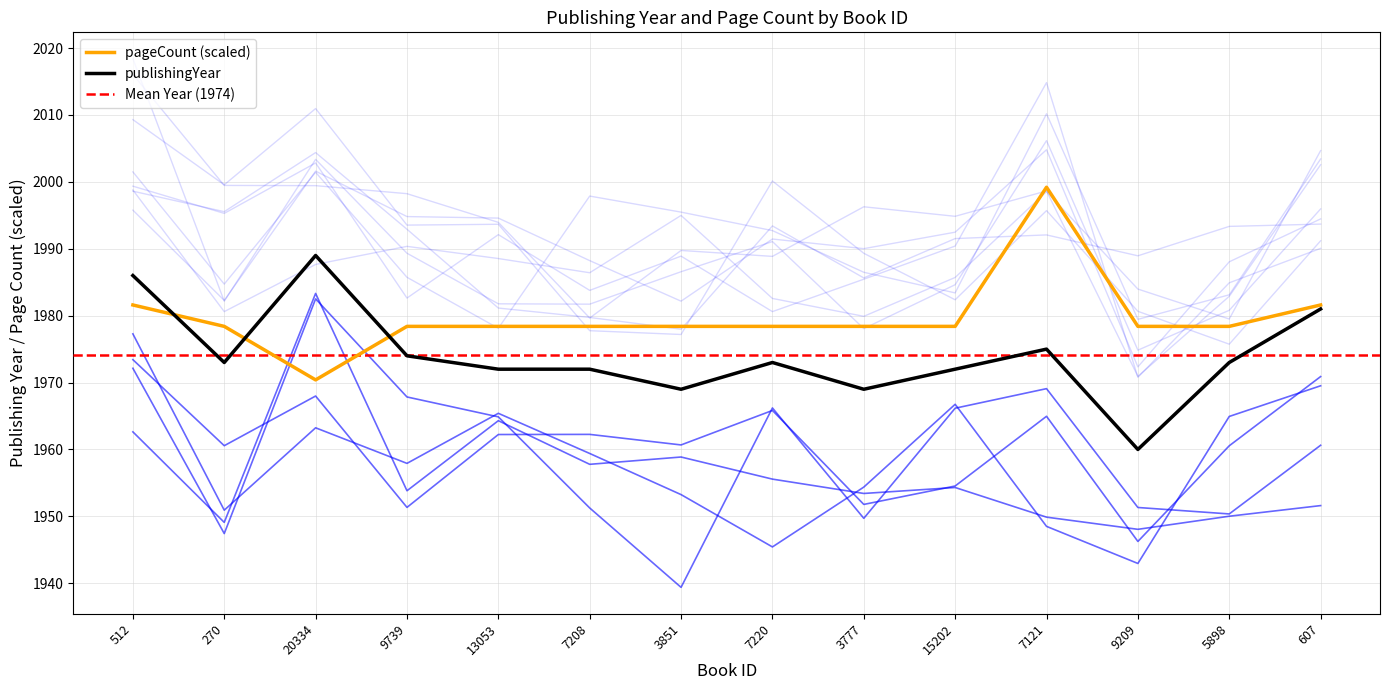

What is the label of the 13th point from the right?

270